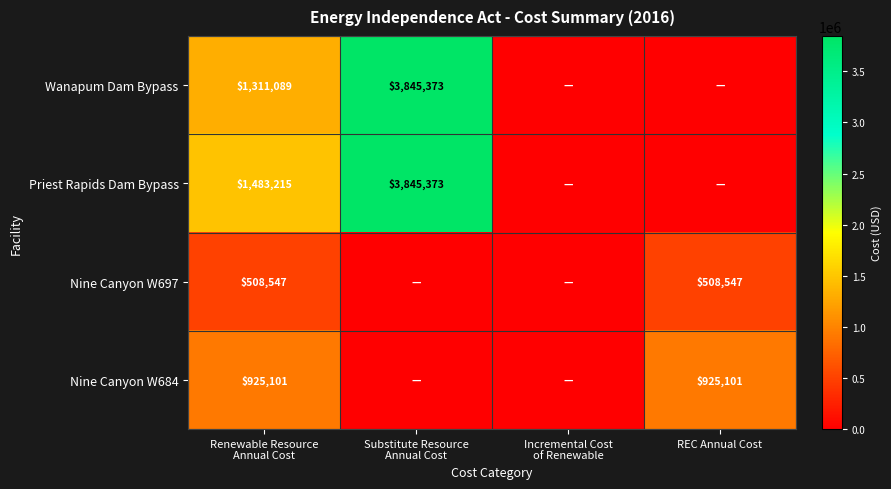

The Nine Canyon W684 series shows 925101 at REC Annual Cost. True or false?

True